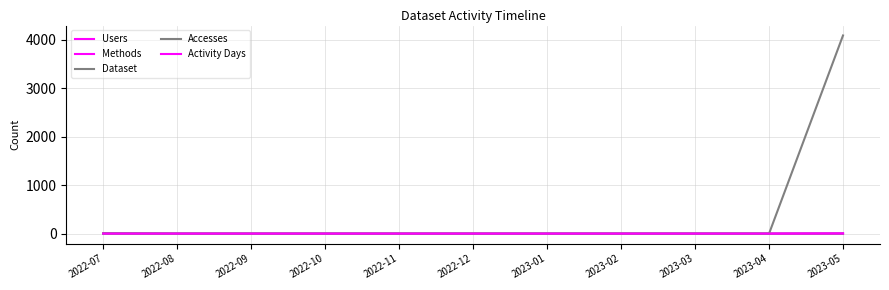

How many lines are shown in the chart?

5